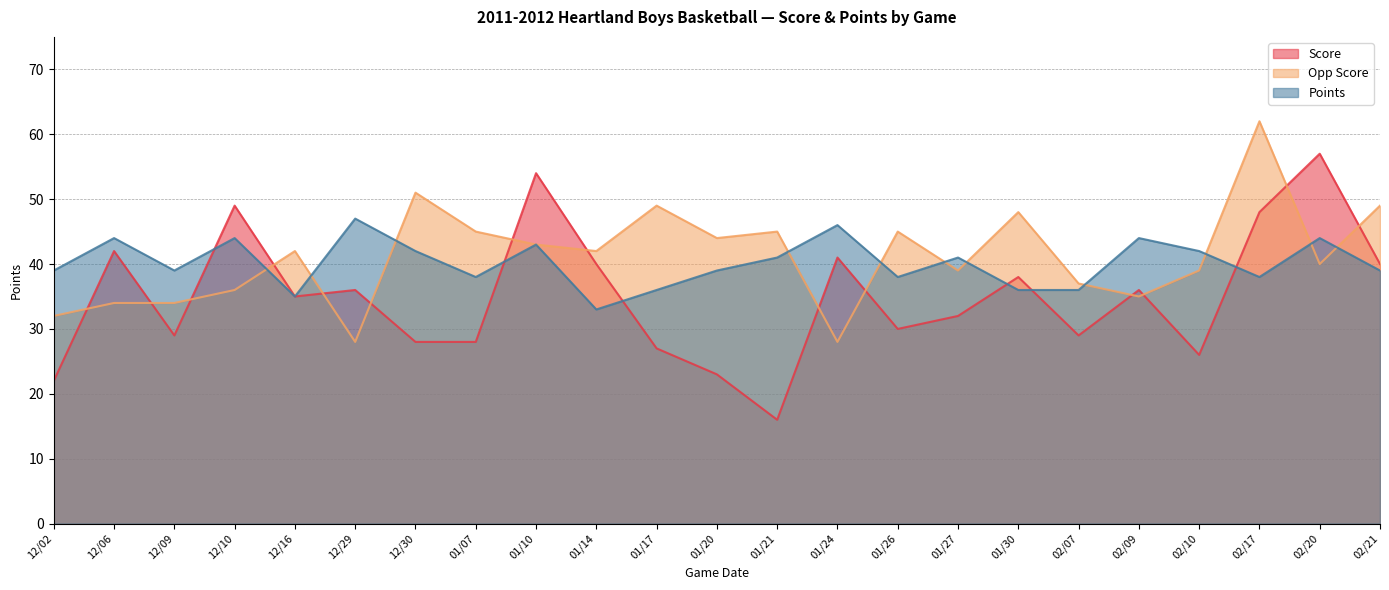

What is the difference between the Opp Score values at 01/17 and 02/10?

10